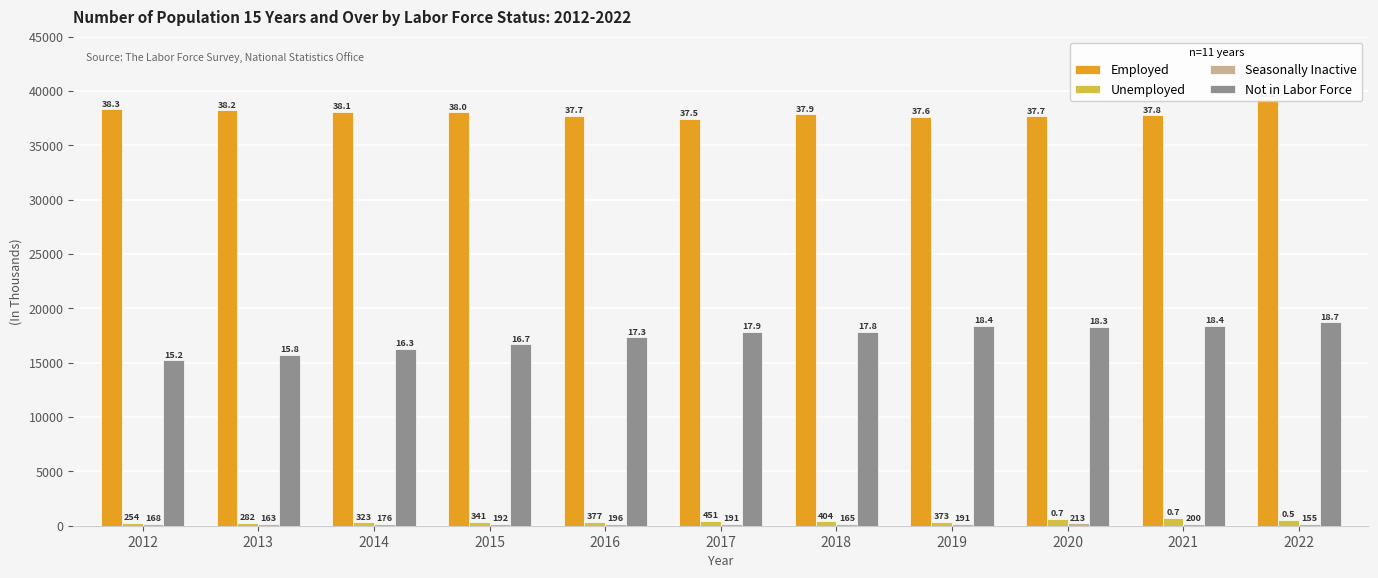

Is the value of Seasonally Inactive at 2017 greater than the value of Employed at 2014?

No